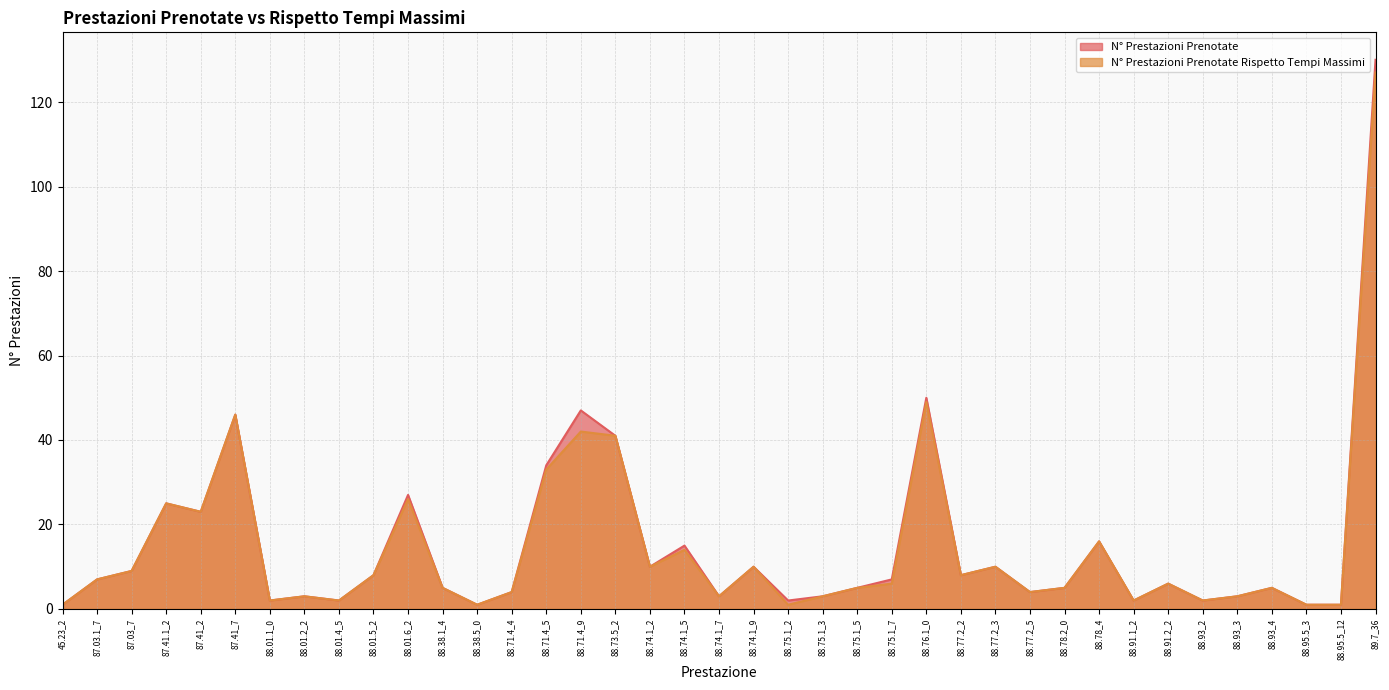

Rank the categories by N° Prestazioni Prenotate Rispetto Tempi Massimi value from highest to lowest.

89.7_36, 88.76.1_0, 87.41_7, 88.71.4_9, 88.73.5_2, 88.71.4_5, 88.01.6_2, 87.41.1_2, 87.41_2, 88.78_4, 88.74.1_5, 88.74.1_2, 88.74.1_9, 88.77.2_3, 87.03_7, 88.01.5_2, 88.77.2_2, 87.03.1_7, 88.75.1_7, 88.91.2_2, 88.38.1_4, 88.75.1_5, 88.78.2_0, 88.93_4, 88.71.4_4, 88.77.2_5, 88.01.2_2, 88.74.1_7, 88.75.1_3, 88.93_3, 88.01.1_0, 88.01.4_5, 88.91.1_2, 88.93_2, 45.23_2, 88.38.5_0, 88.75.1_2, 88.95.5_3, 88.95.5_12